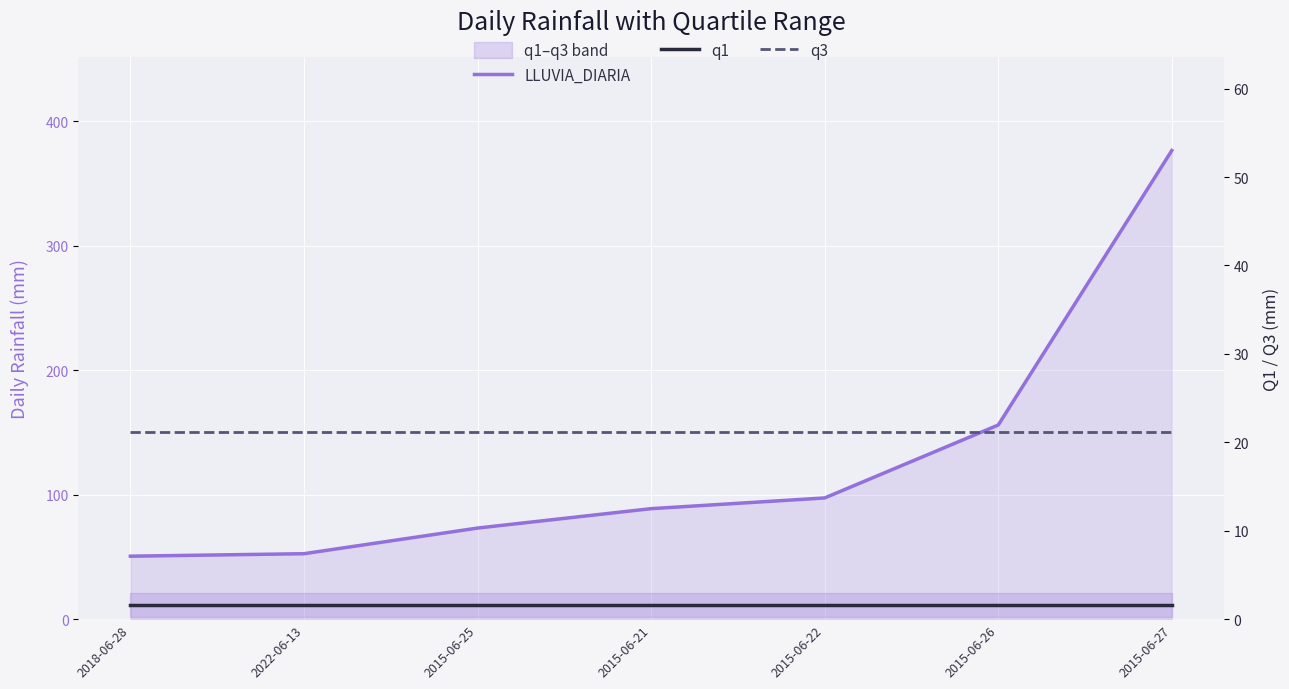

What are all the series names shown in the legend?

LLUVIA_DIARIA, q1, q3